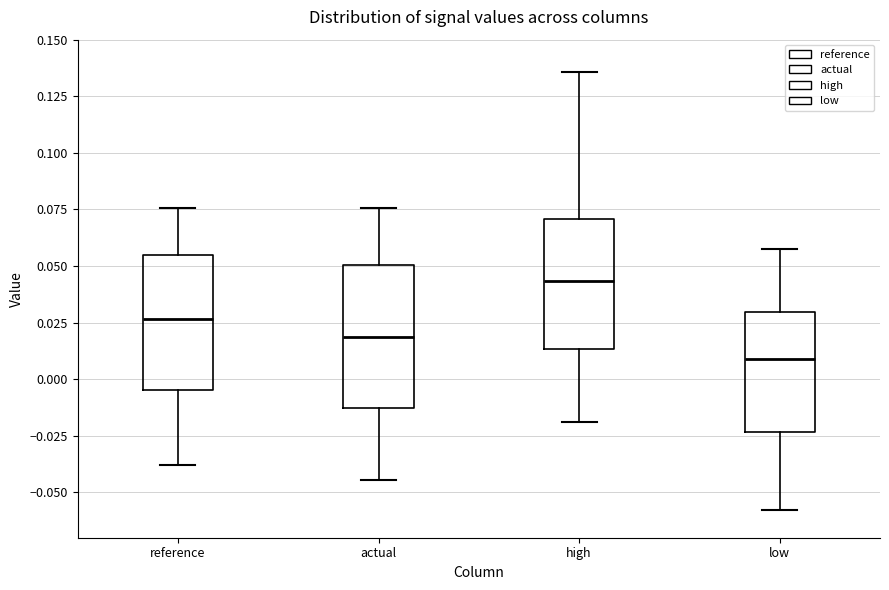

Reading left to right, read every box against the y-axis: the position of its median line, the range the box covers, and the ends of its whiskers. The values are not printed on the chart, so give them approximately, as read against the axis.

reference: median 0.025, box -0.005 to 0.055, whiskers -0.040 to 0.075
actual: median 0.020, box -0.015 to 0.050, whiskers -0.045 to 0.075
high: median 0.045, box 0.015 to 0.070, whiskers -0.020 to 0.135
low: median 0.010, box -0.025 to 0.030, whiskers -0.060 to 0.060